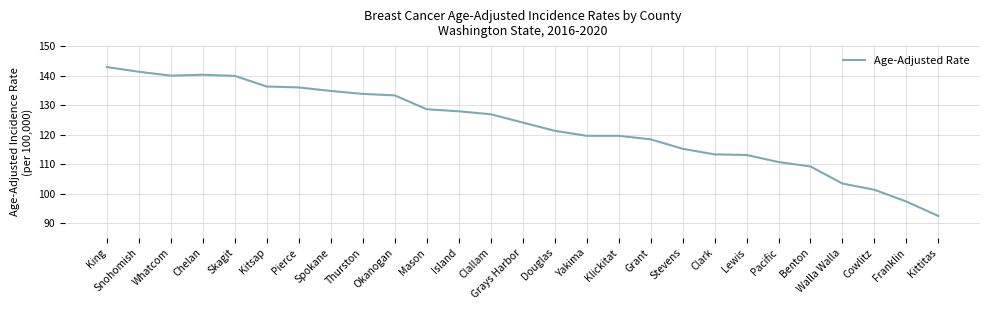

At which category does the chart reach its peak across all series?

King